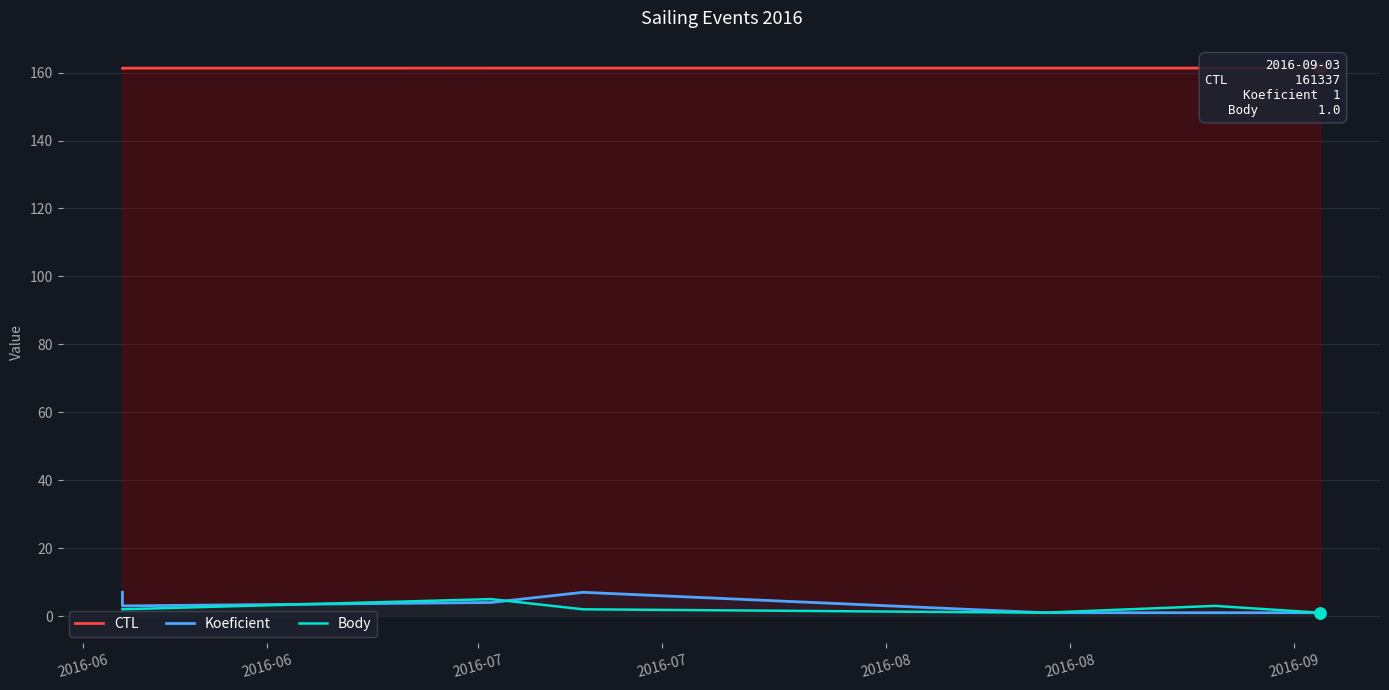

True or false: Body and CTL cross at least once.

False